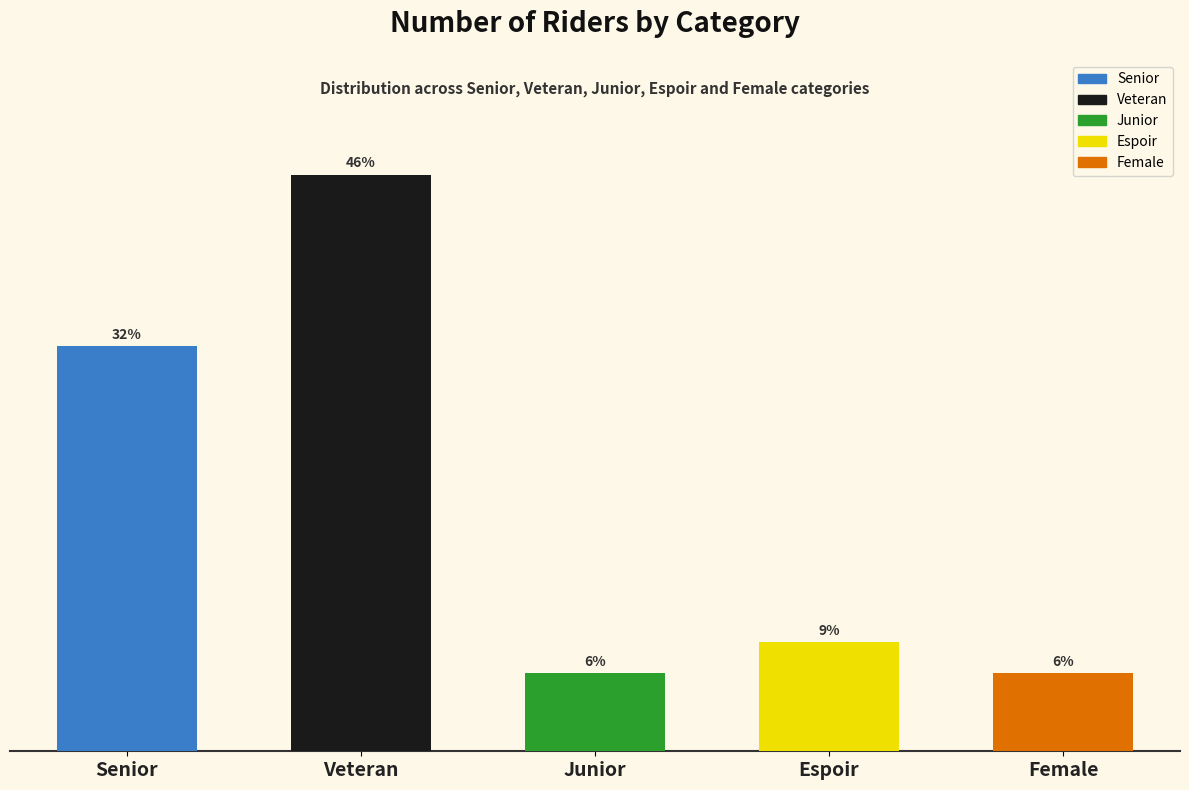

What position from the left is Senior?

1